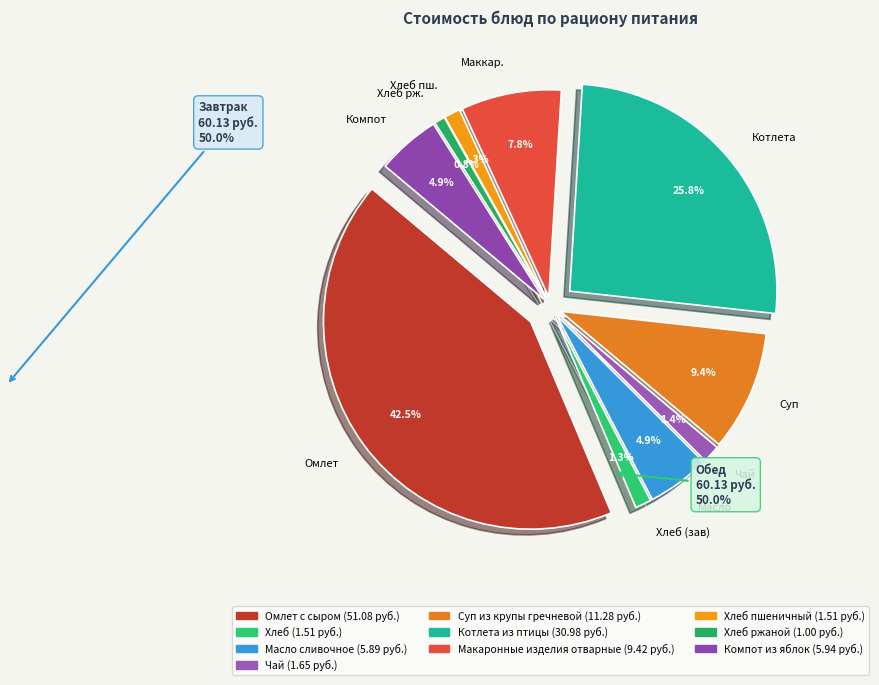

Do Котлета из птицы and Чай together represent more than half of the pie?

No